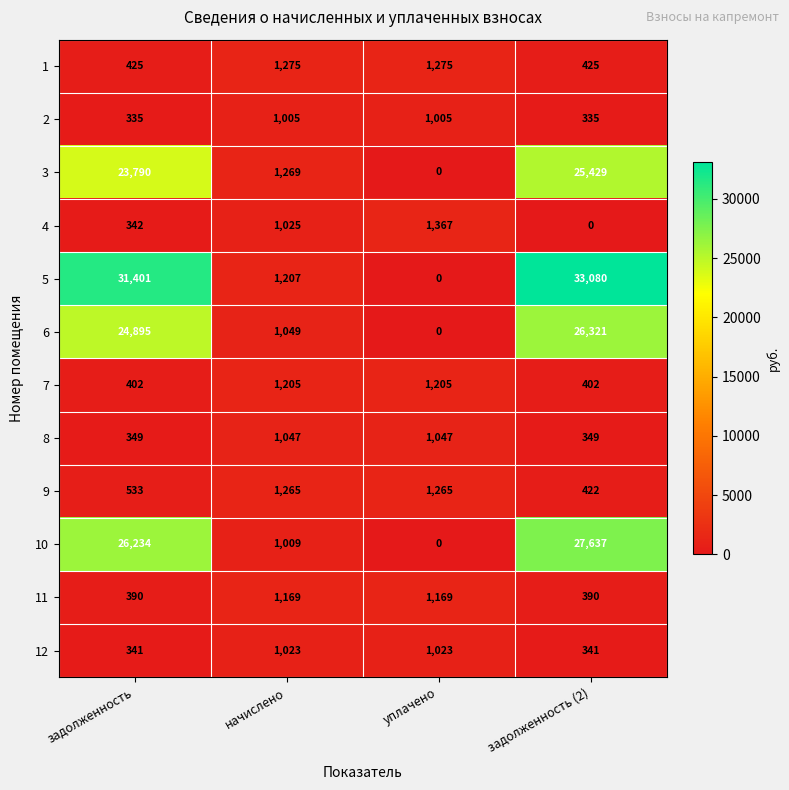

Count the 8 values in the range 349 to 1047.

4